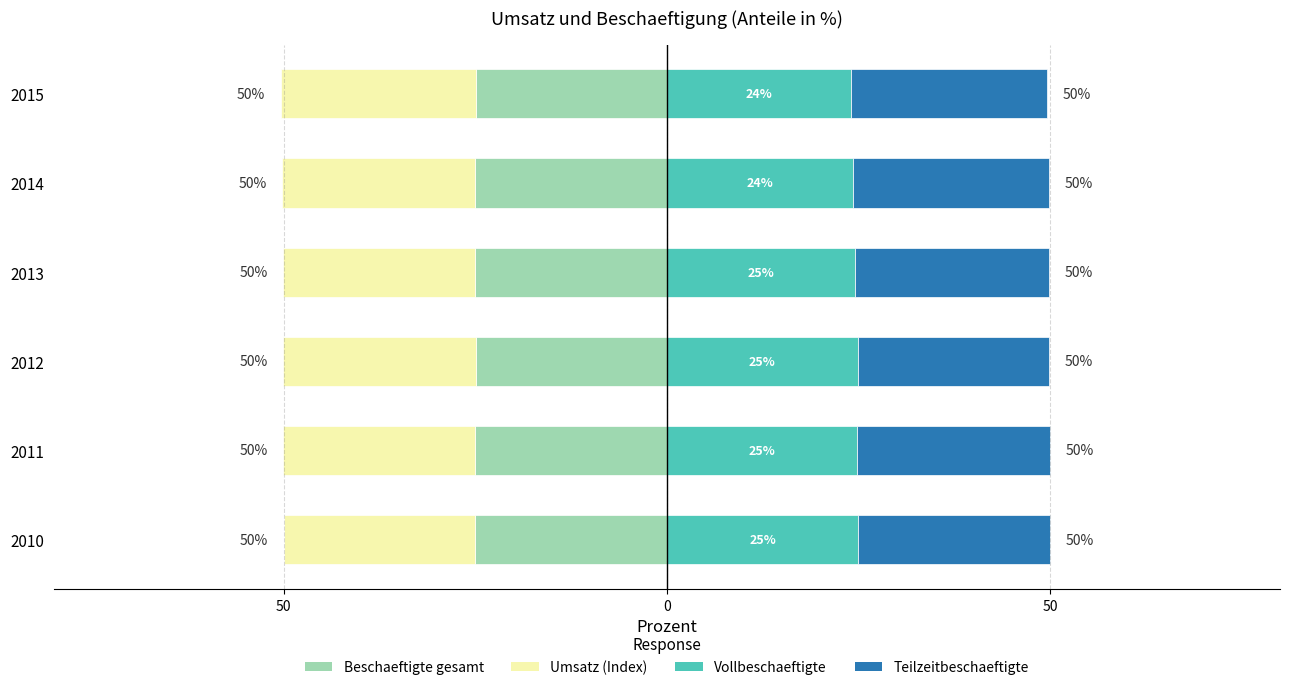

What is the difference between the maximum and second lowest values in the Beschaeftigte gesamt series?

0.1